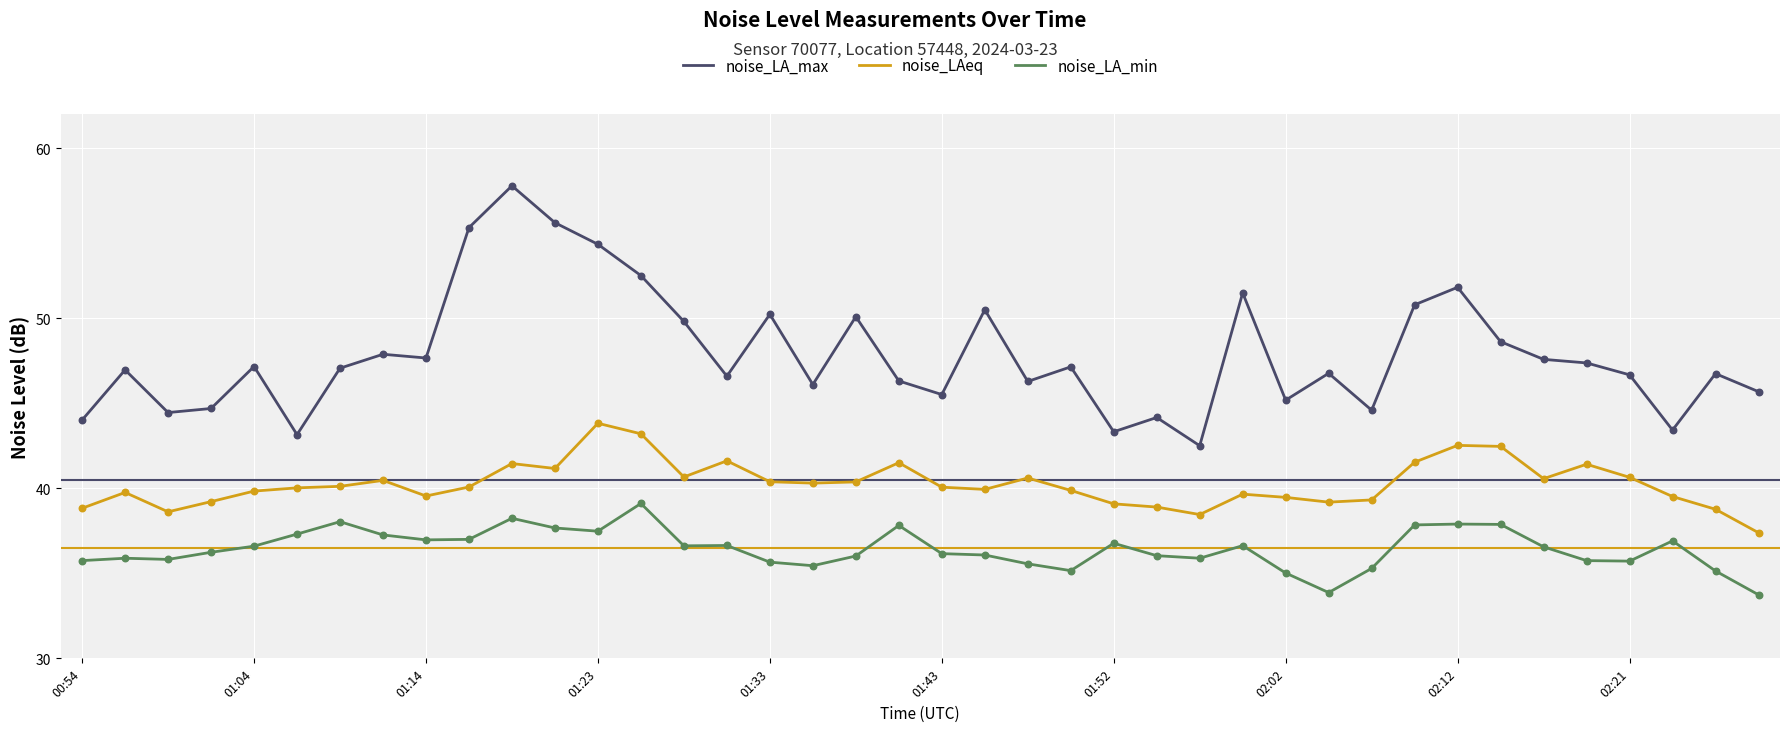

Which series has the largest range (max minus min)?

noise_LA_max